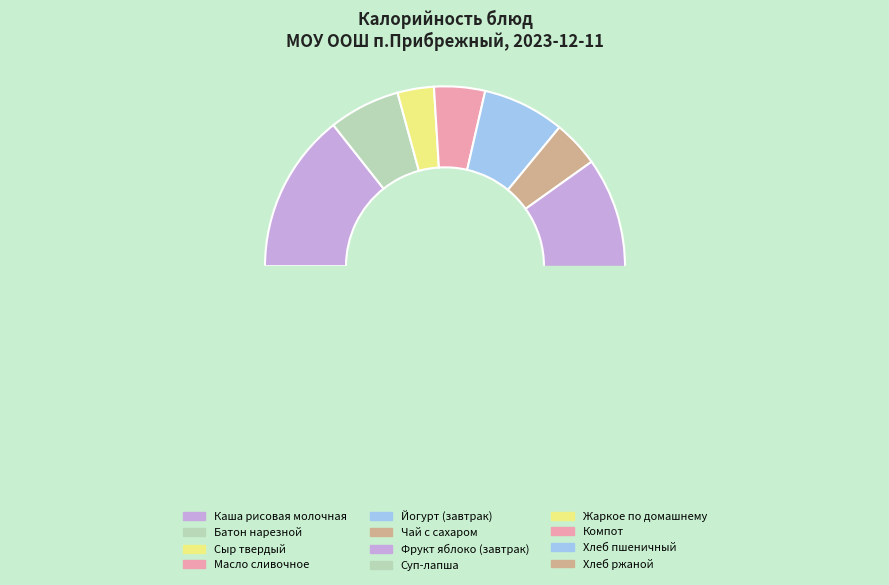

Is there a majority slice in this chart?

No